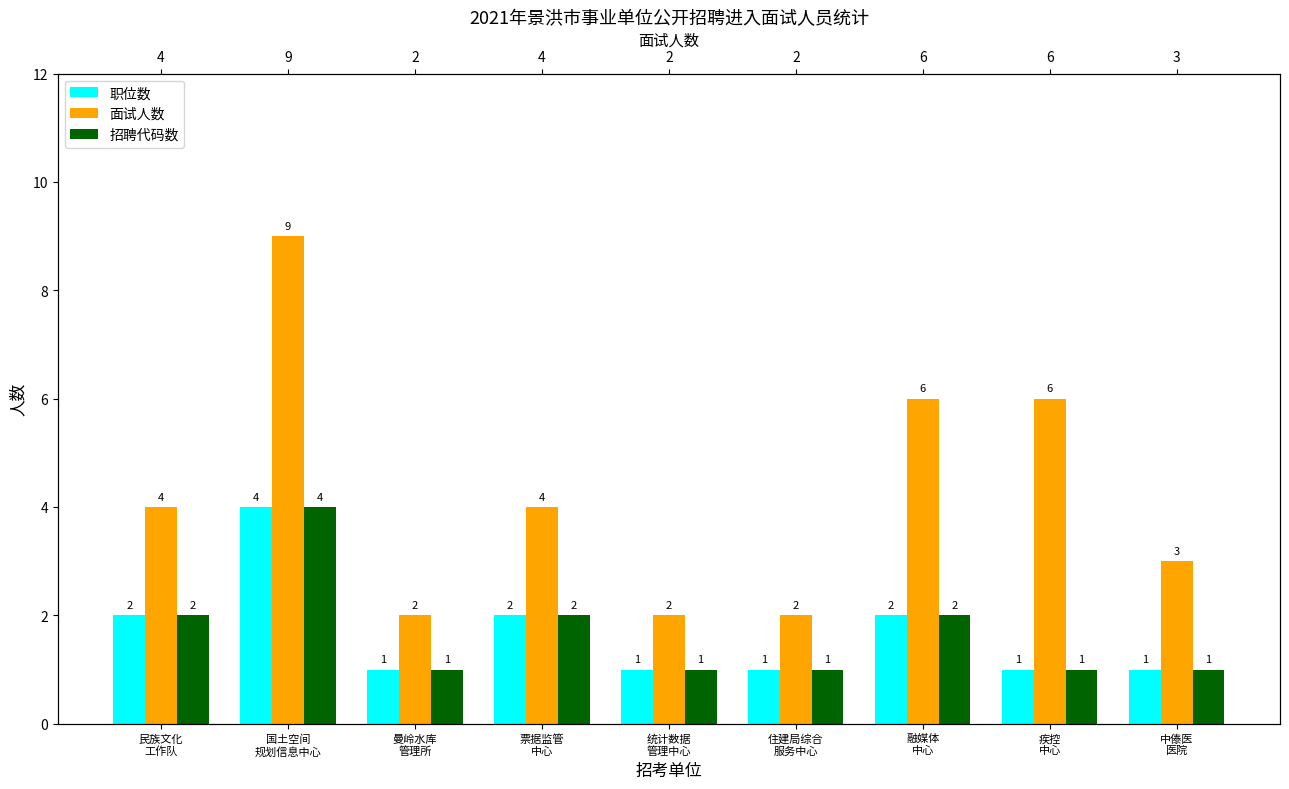

What is the value of the 招聘代码数 bar at the 8th from the left?

1